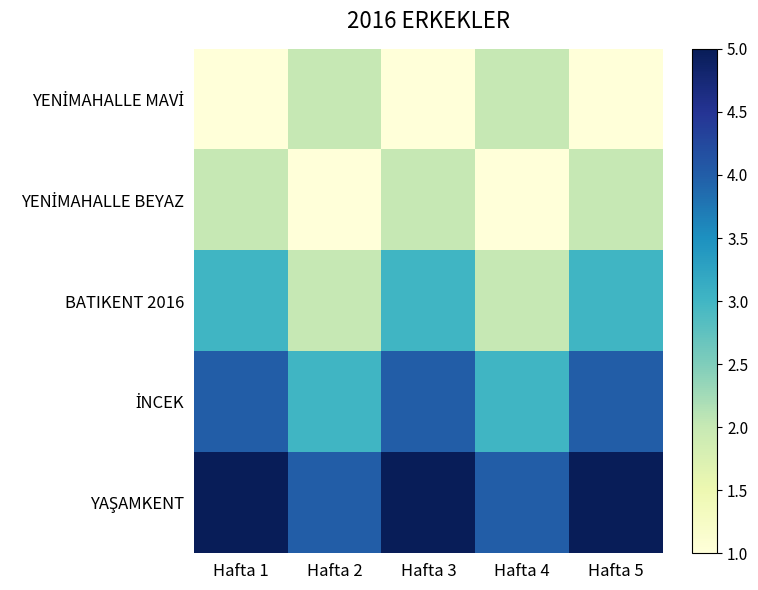

Which series has the largest range (max minus min)?

YENİMAHALLE MAVİ